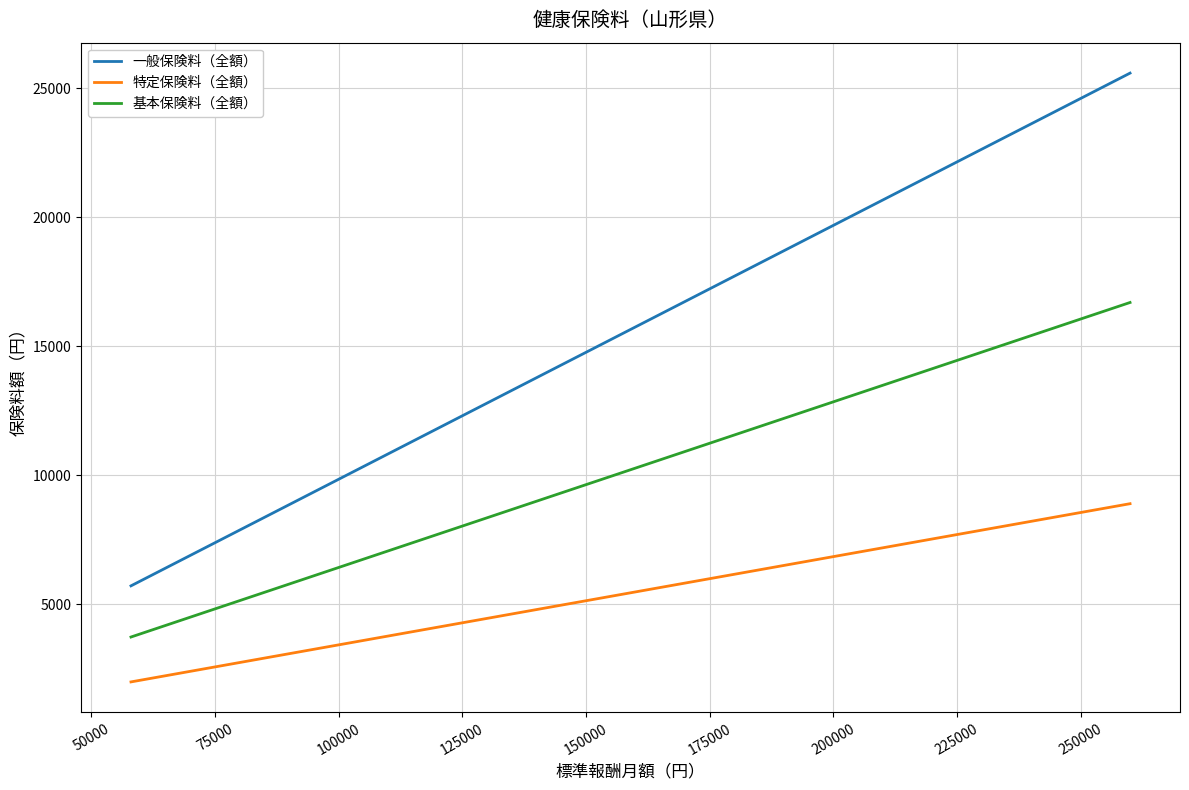

True or false: 特定保険料（全額） and 基本保険料（全額） cross at least once.

False